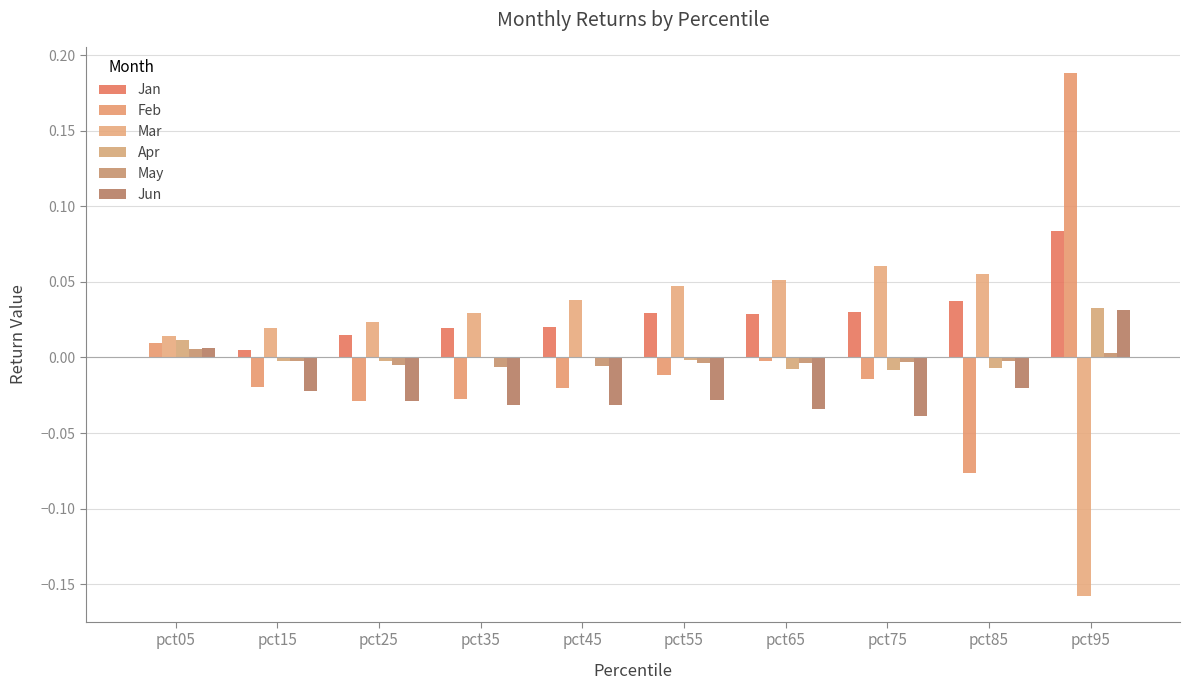

Where is Mar nearest to the value 0?

pct05